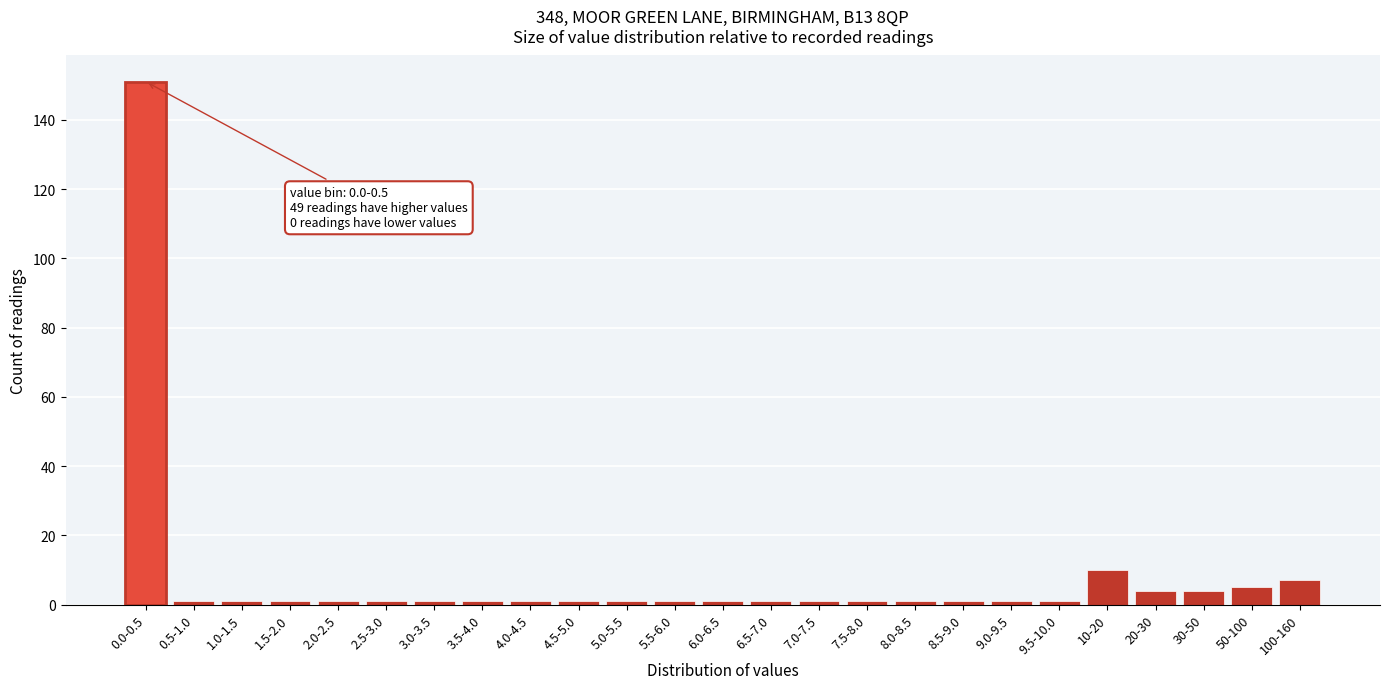

Reading left to right, what are all the values shown in this chart?

0.0-0.5=151	0.5-1.0=1	1.0-1.5=1	1.5-2.0=1	2.0-2.5=1	2.5-3.0=1	3.0-3.5=1	3.5-4.0=1	4.0-4.5=1	4.5-5.0=1	5.0-5.5=1	5.5-6.0=1	6.0-6.5=1	6.5-7.0=1	7.0-7.5=1	7.5-8.0=1	8.0-8.5=1	8.5-9.0=1	9.0-9.5=1	9.5-10.0=1	10-20=10	20-30=4	30-50=4	50-100=5	100-160=7